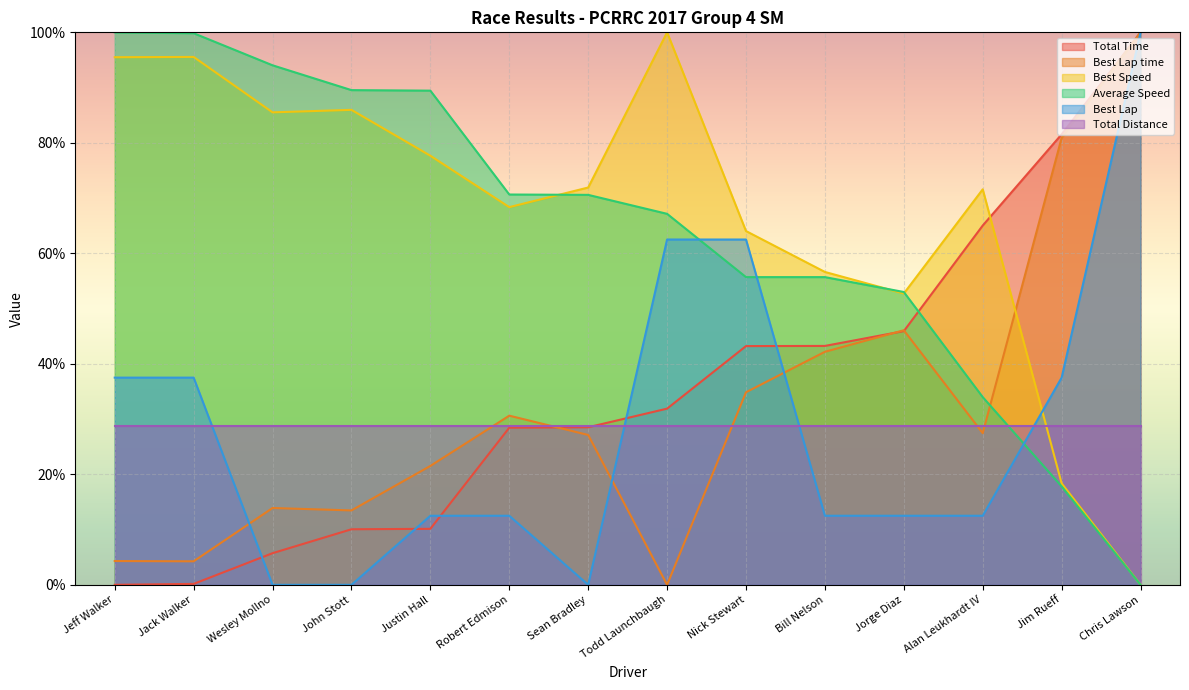

What is the maximum value shown in the chart?

100.0